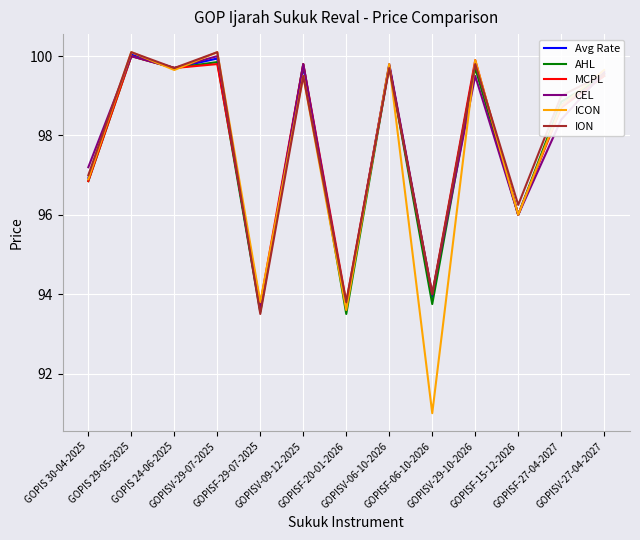

The ION series shows 171.8 at GOPISV-06-10-2026. True or false?

False